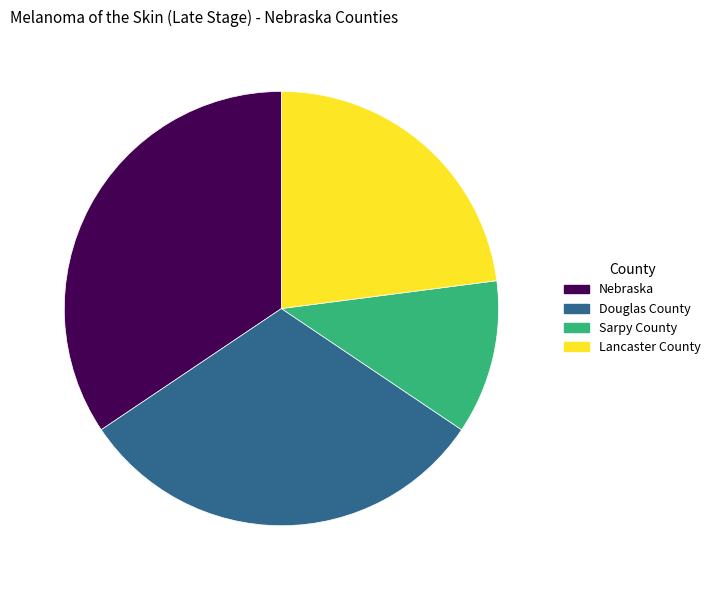

Is it true that Sarpy County is 11% of the pie?

True